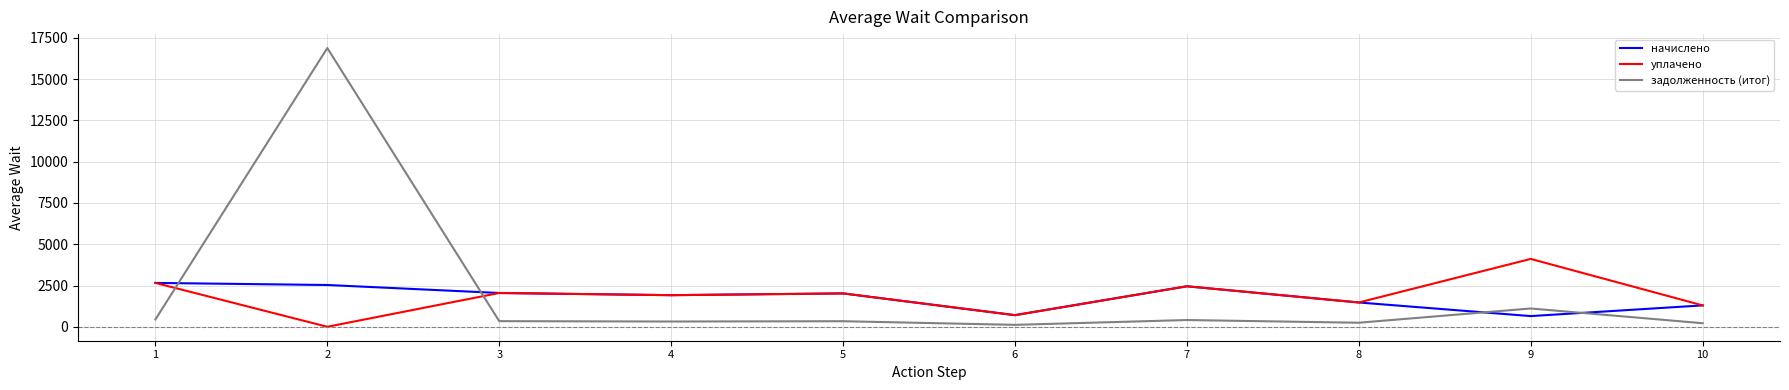

Where is задолженность (итог) nearest to the value 8501?

9